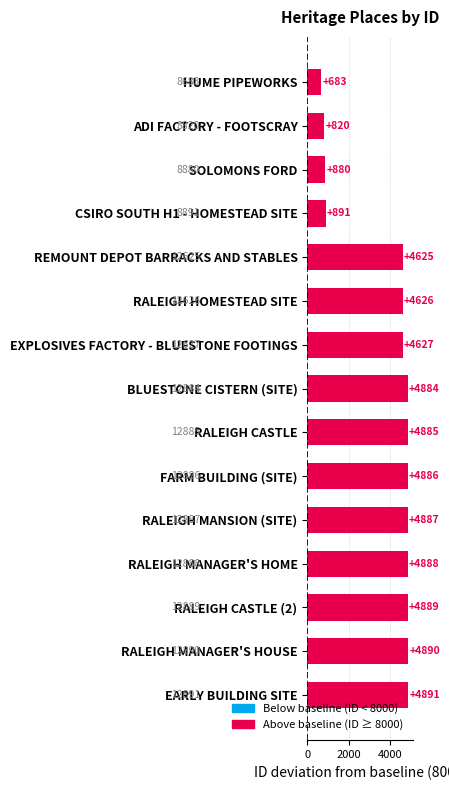

What is the maximum value shown in the chart?

4891